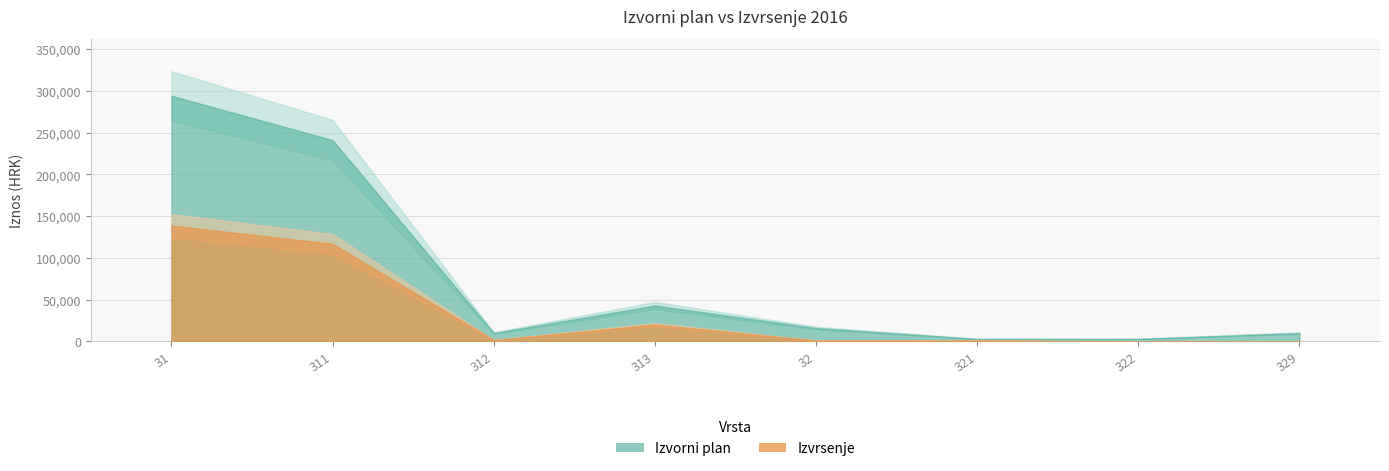

Is it true that Izvorni plan equals 294000.0 at 31?

True